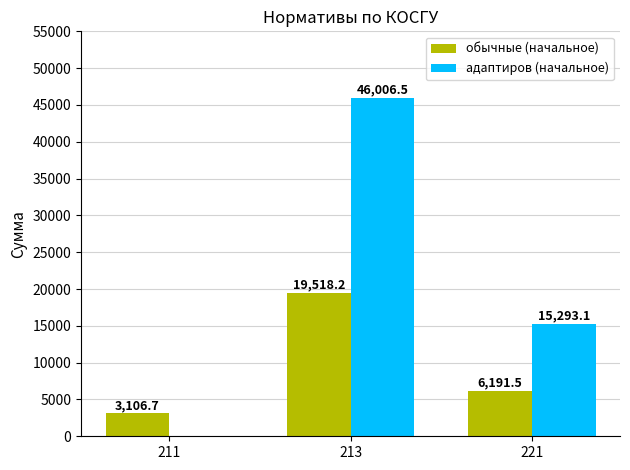

True or false: обычные (начальное) has a value of 3106.7 at 211.

True